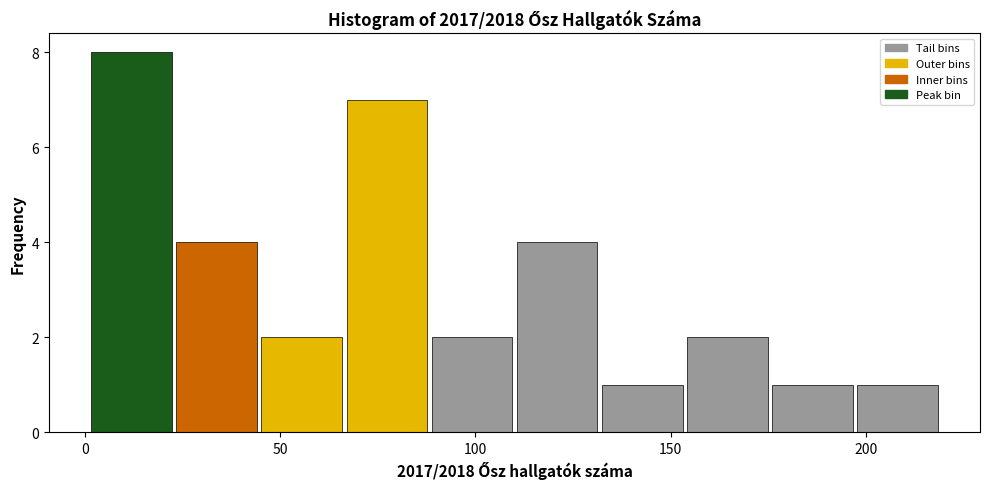

Reading left to right, transcribe this chart: for each bar, give the range it covers on the x-axis and its height. Neither the bar edges nor the heights are printed on the chart, so give them approximately, as read against the axes.

0 to 25: 8
25 to 45: 4
45 to 65: 2
65 to 90: 7
90 to 110: 2
110 to 130: 4
130 to 155: 1
155 to 175: 2
175 to 195: 1
195 to 220: 1